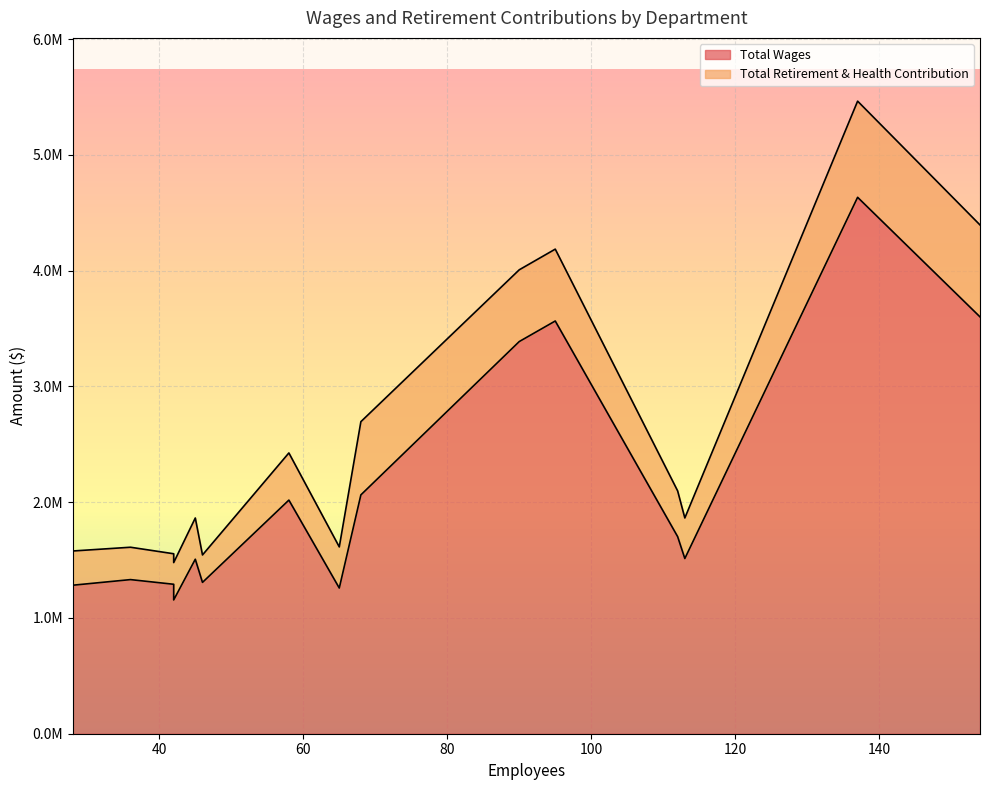

What is the difference between the second highest and minimum values in the Total Retirement & Health Contribution series?

557011